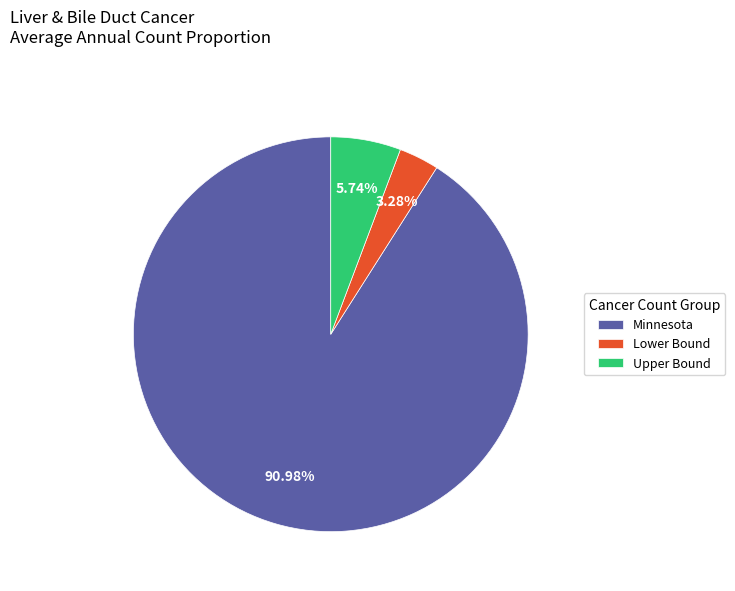

How much of the chart is everything except Minnesota?

9.0%